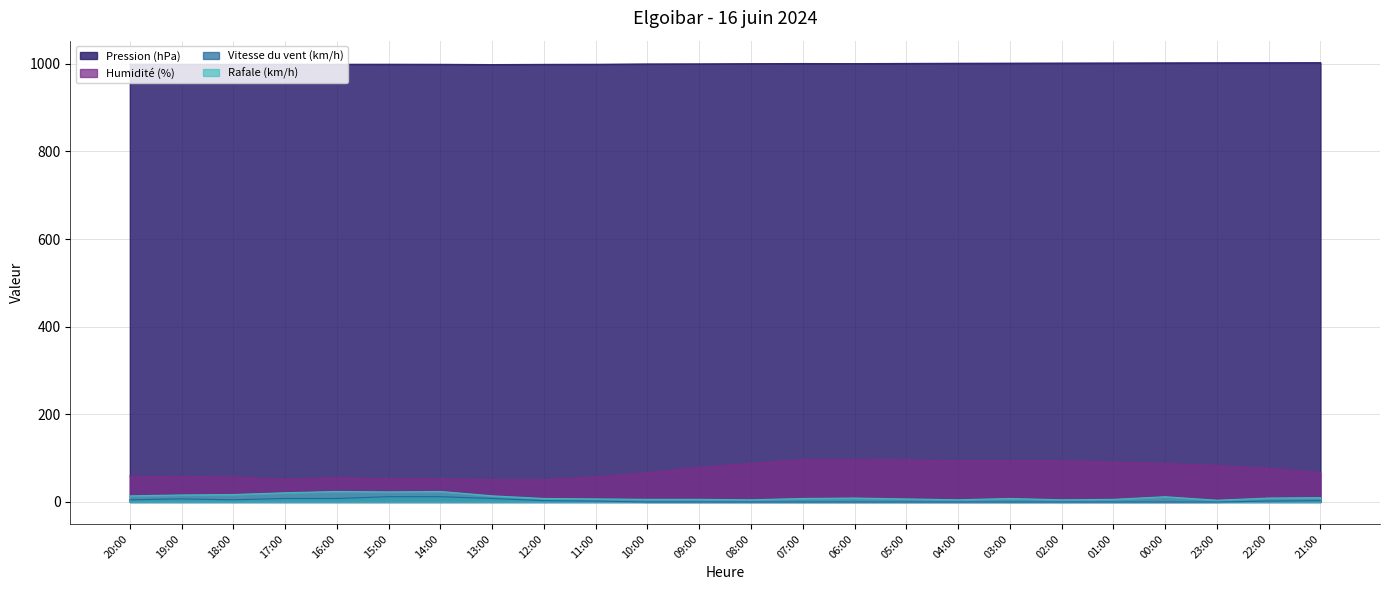

True or false: Rafale (km/h) and Humidité (%) intersect in this chart.

False